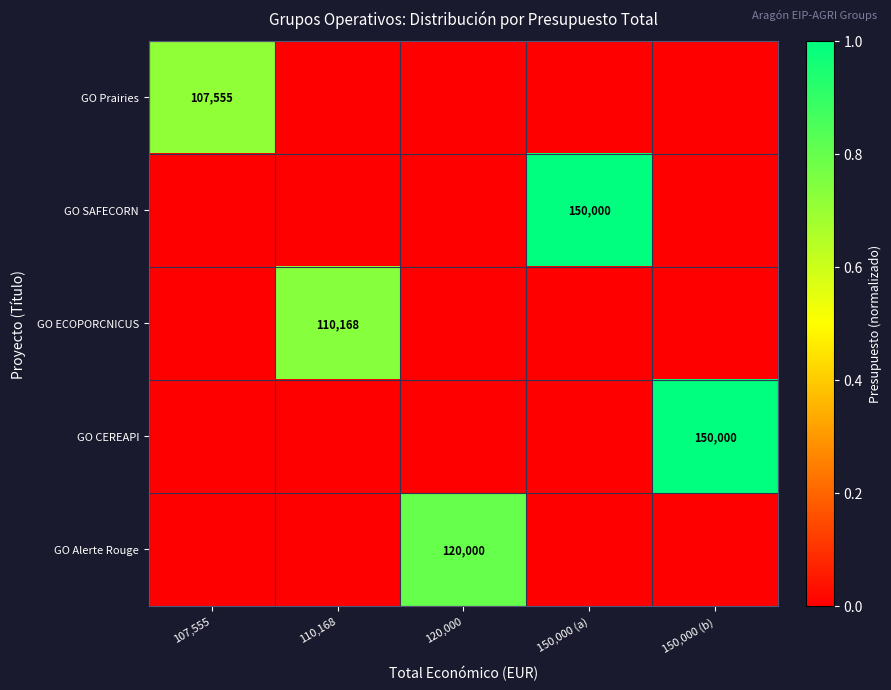

What is the maximum value shown in the chart?

1.0